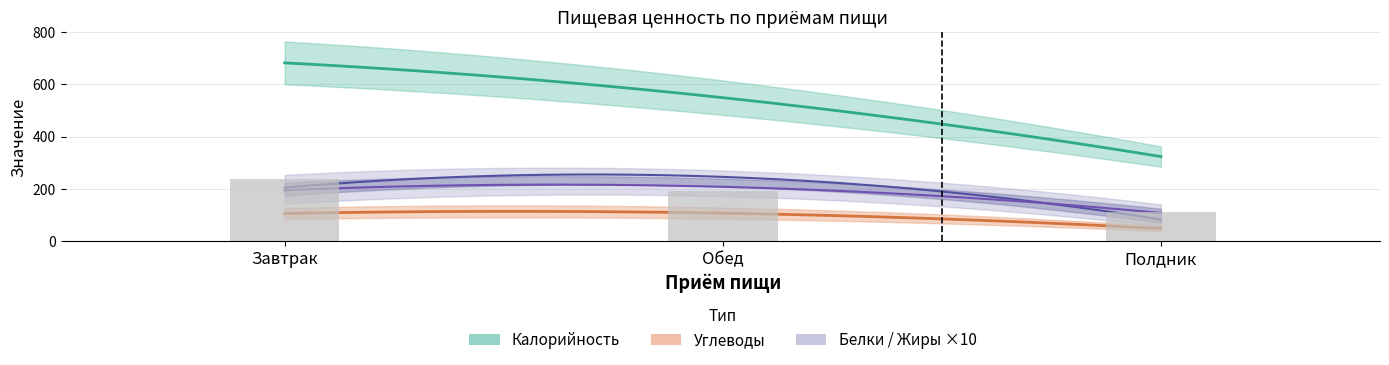

Are the bars horizontal?

No